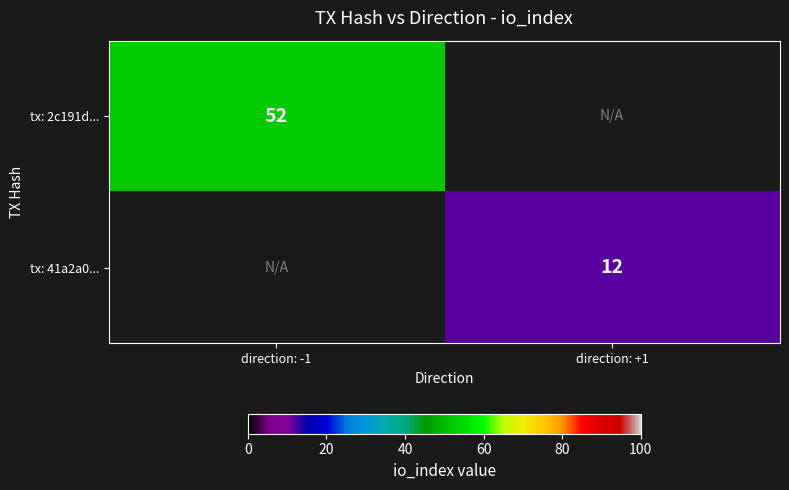

Is it true that tx: 41a2a0... equals 3.0 at direction: +1?

False